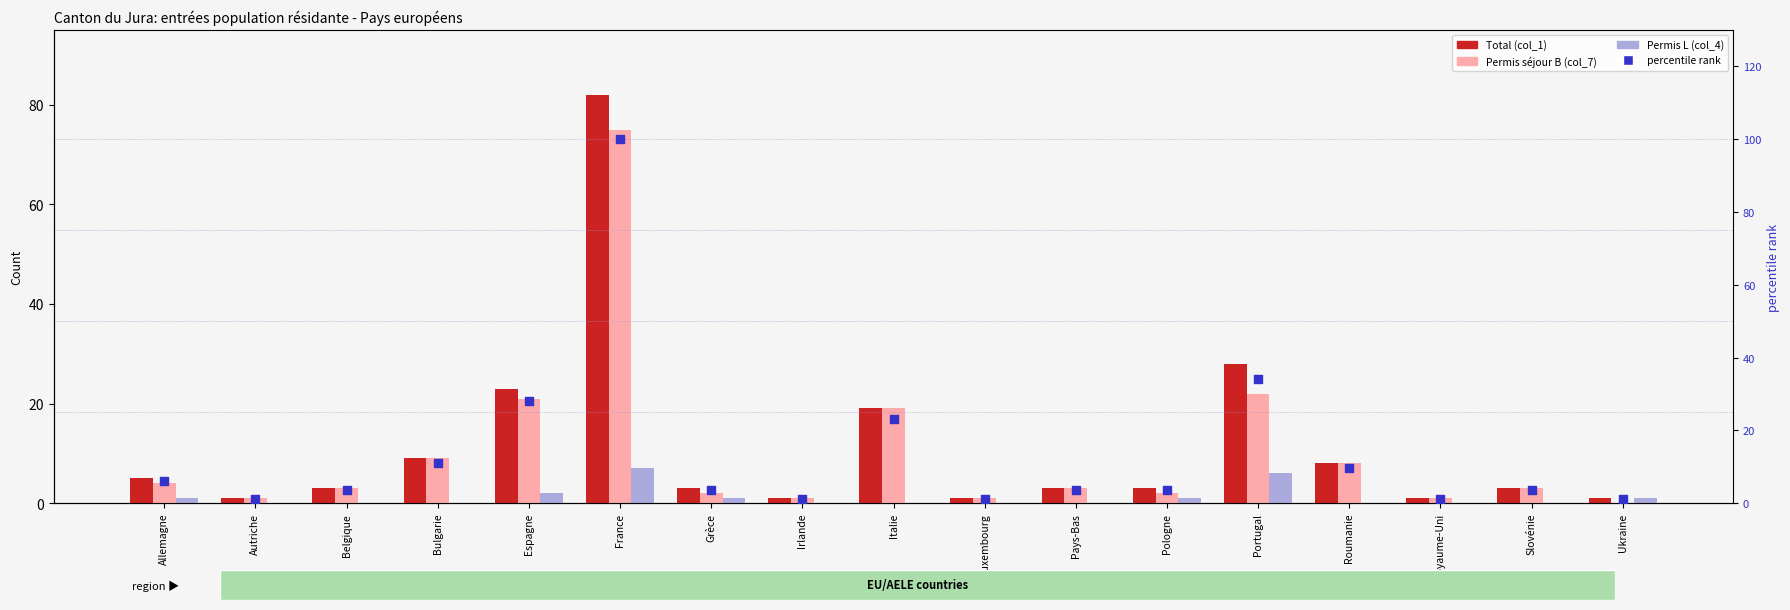

At which category is the sum across all series the highest?

France